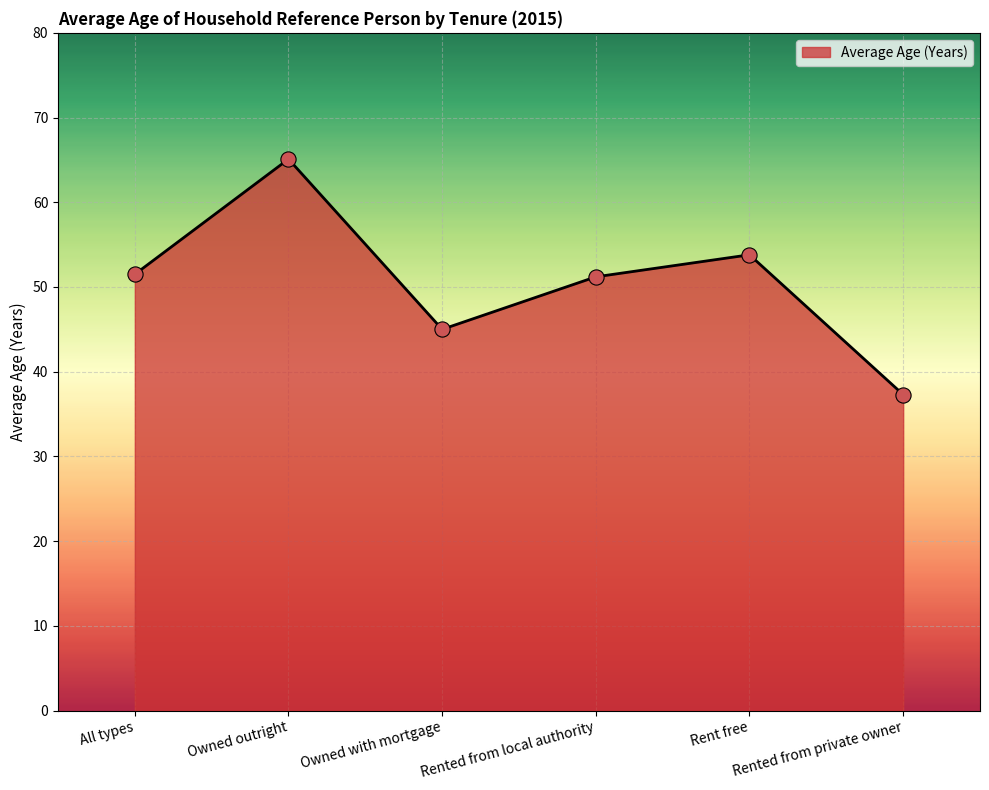

Between Rent free and Owned outright, which is larger?

Owned outright